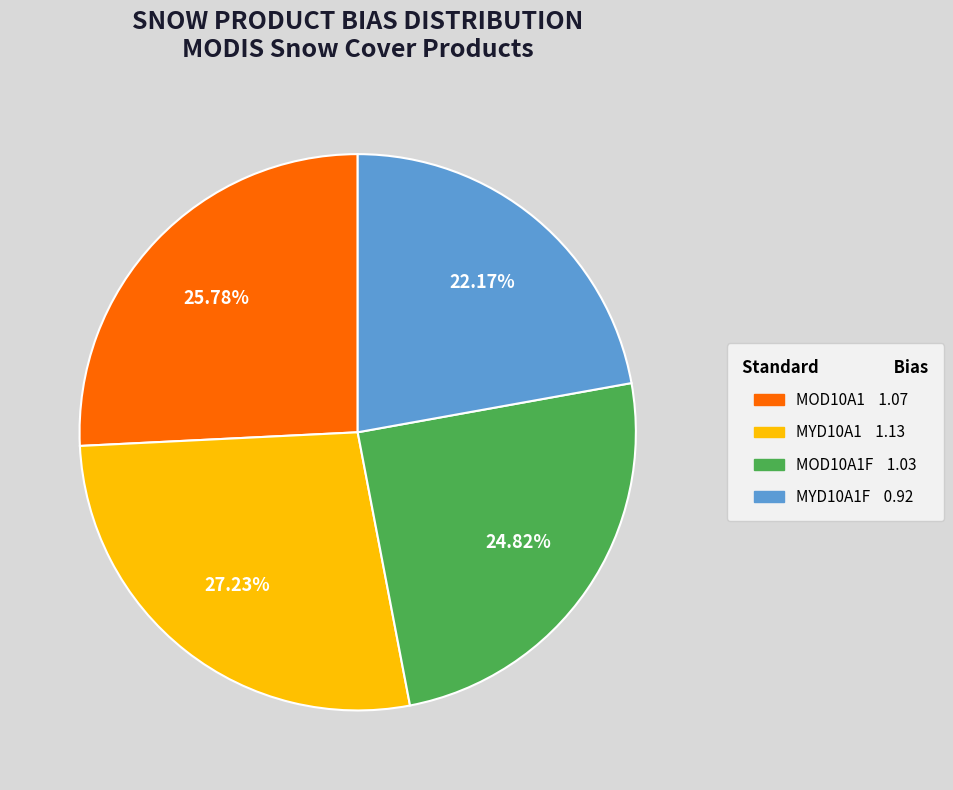

Does any single category account for the majority?

No